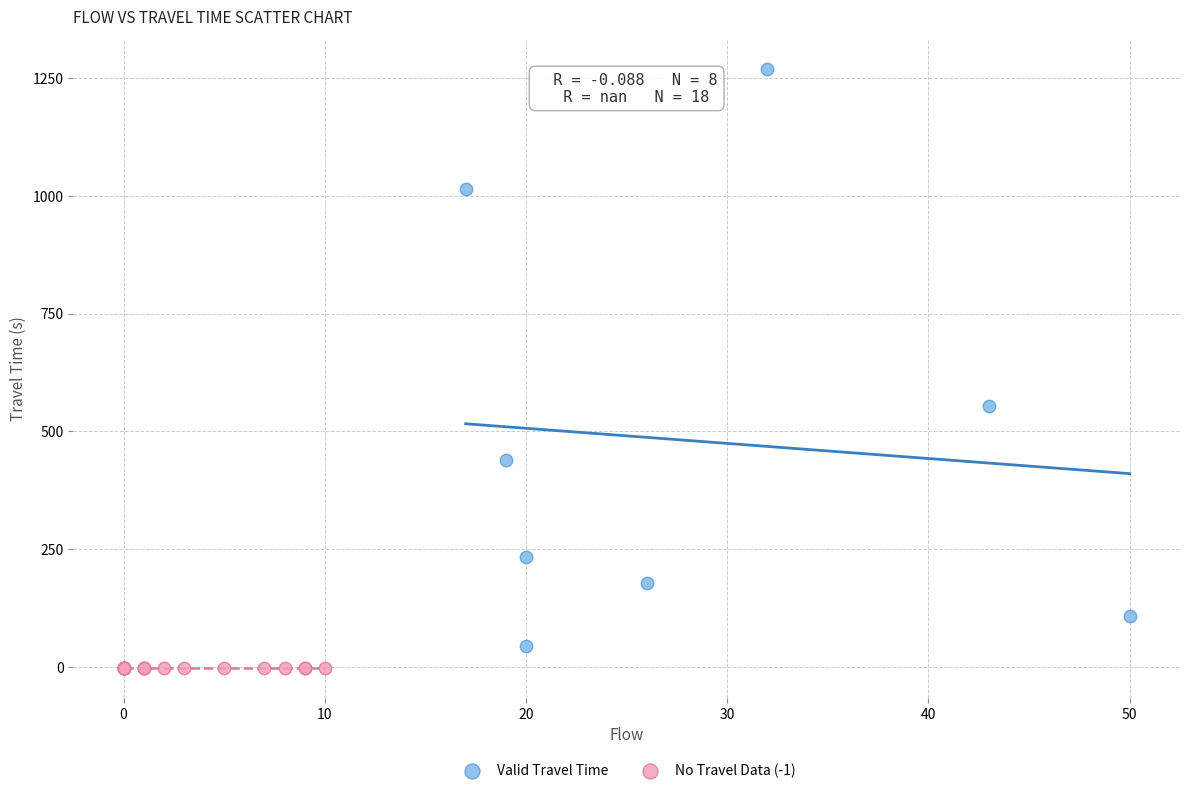

Which series reaches the minimum Y coordinate?

No Travel Data (-1)